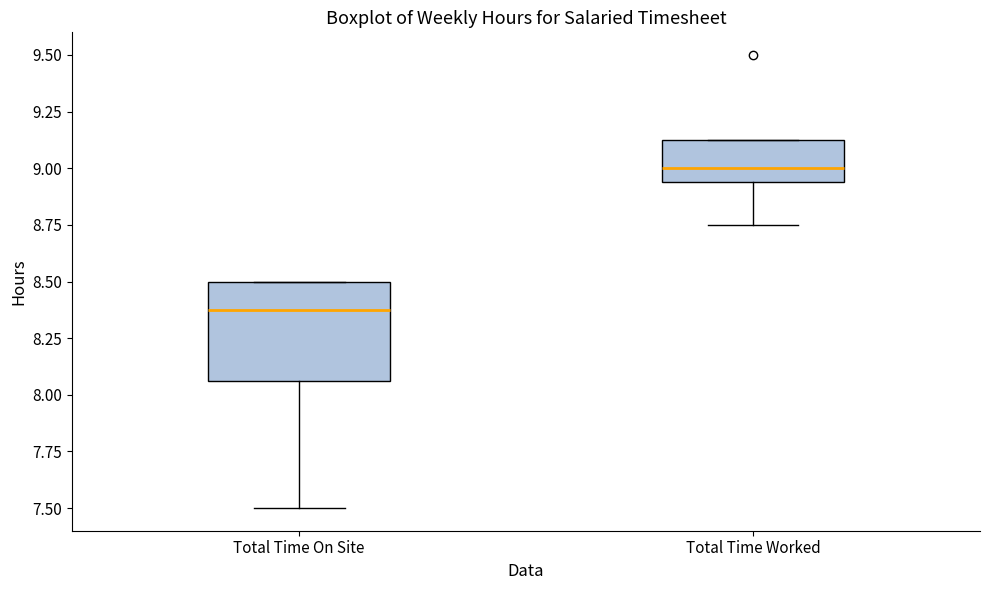

Which box has the lowest median line?

Total Time On Site